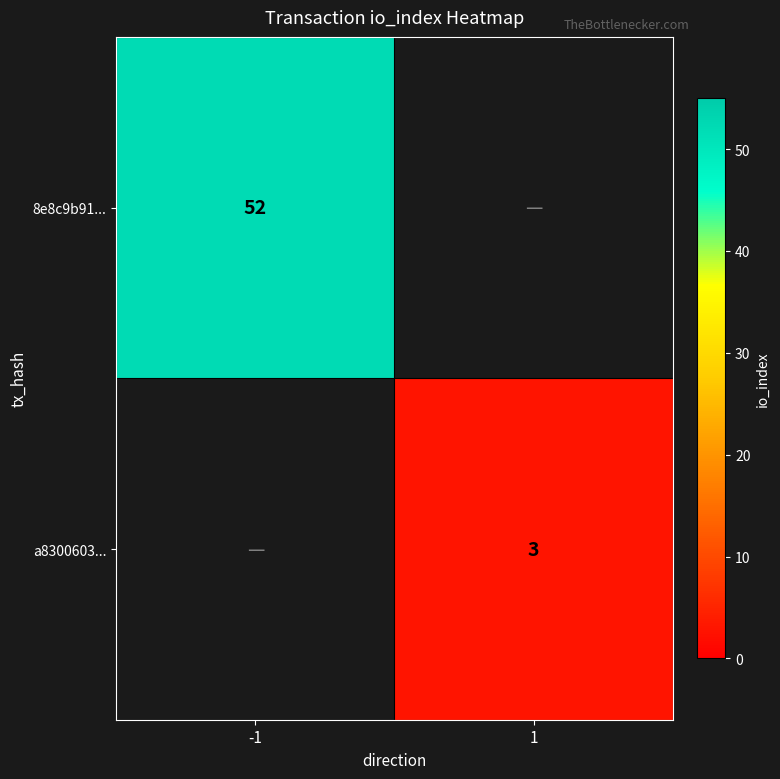

What is the smallest value displayed?

3.0